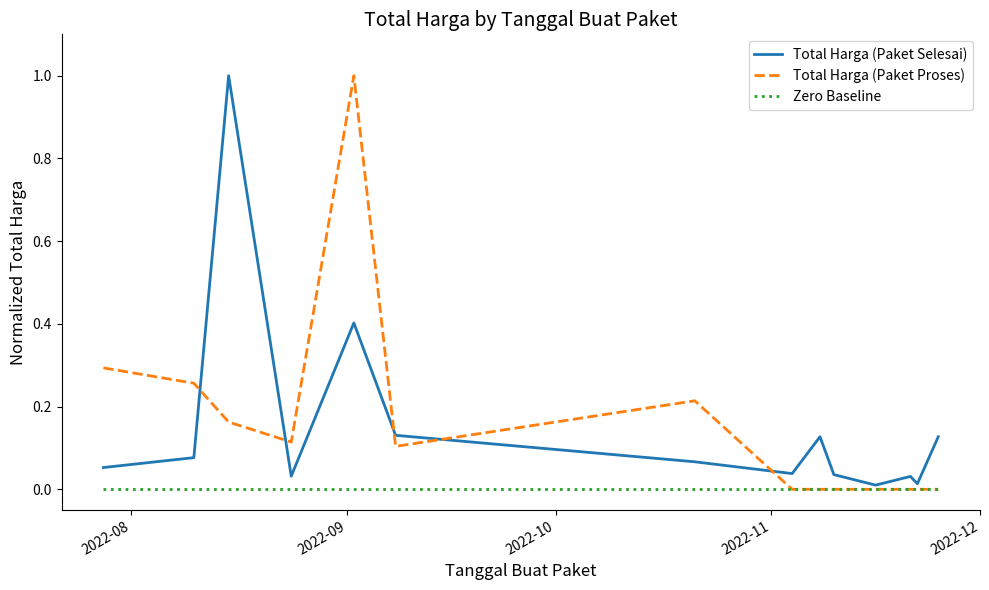

What is the greatest value displayed?

1.0